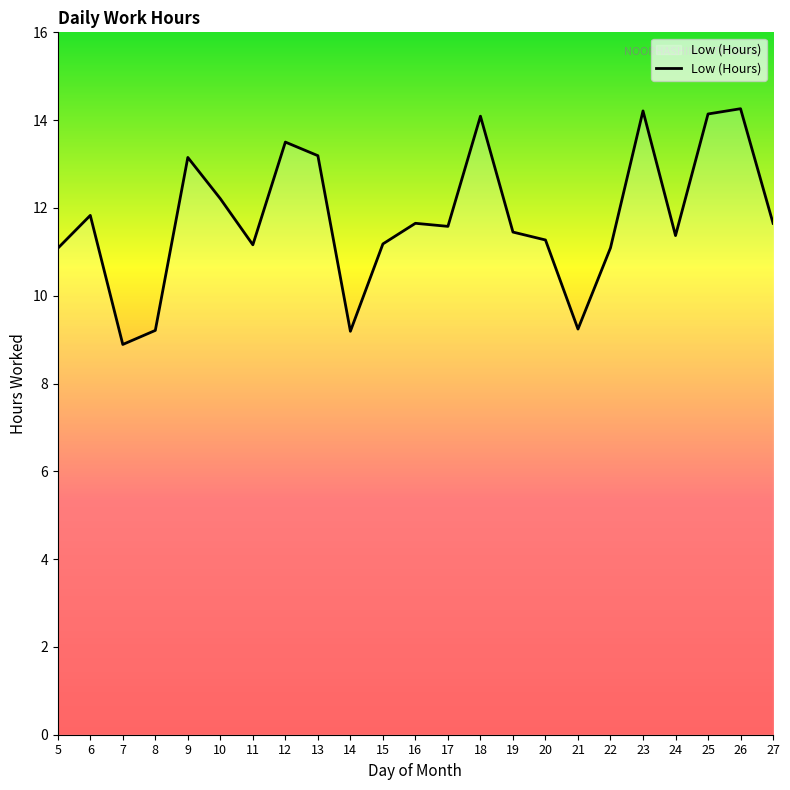

What is the difference between the values at 8 and 27?

2.4